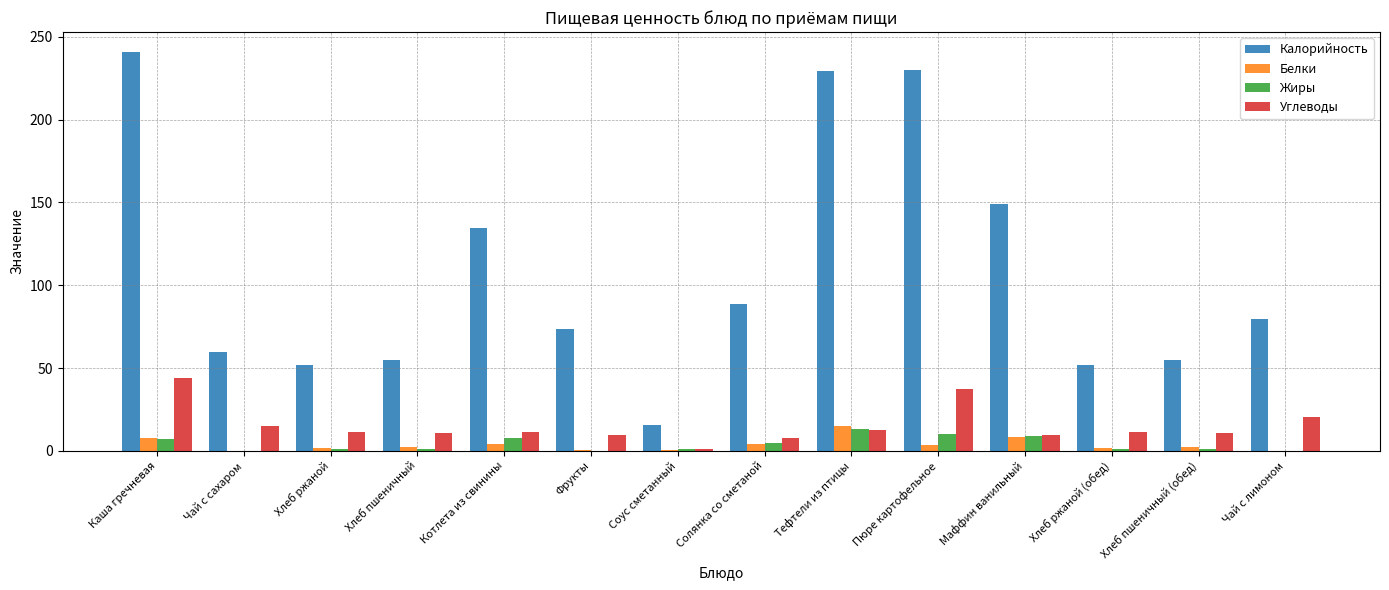

What is the maximum value shown in the chart?

240.8